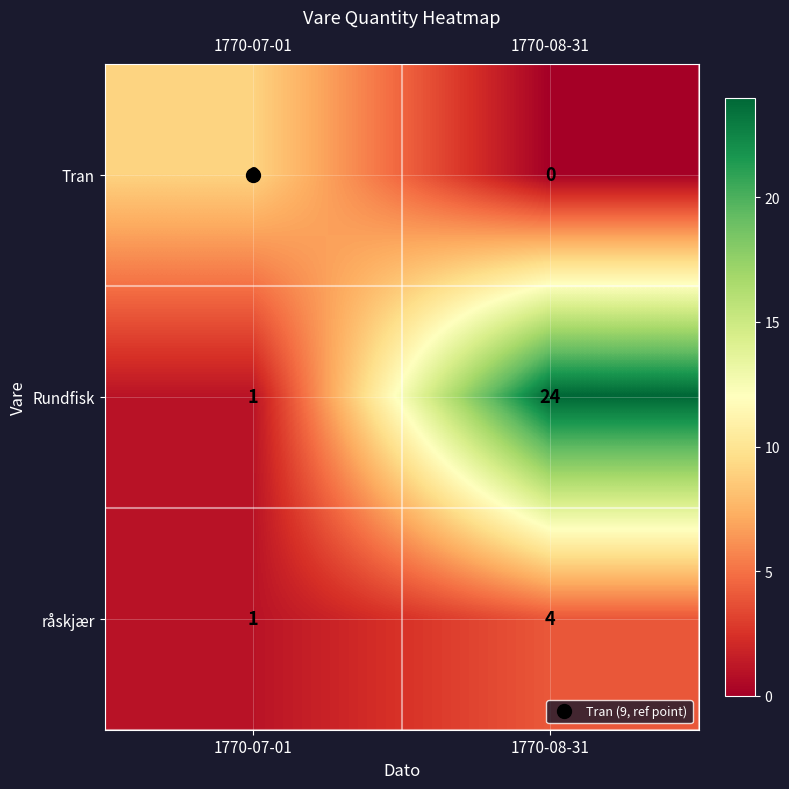

How many series are shown in this chart?

3